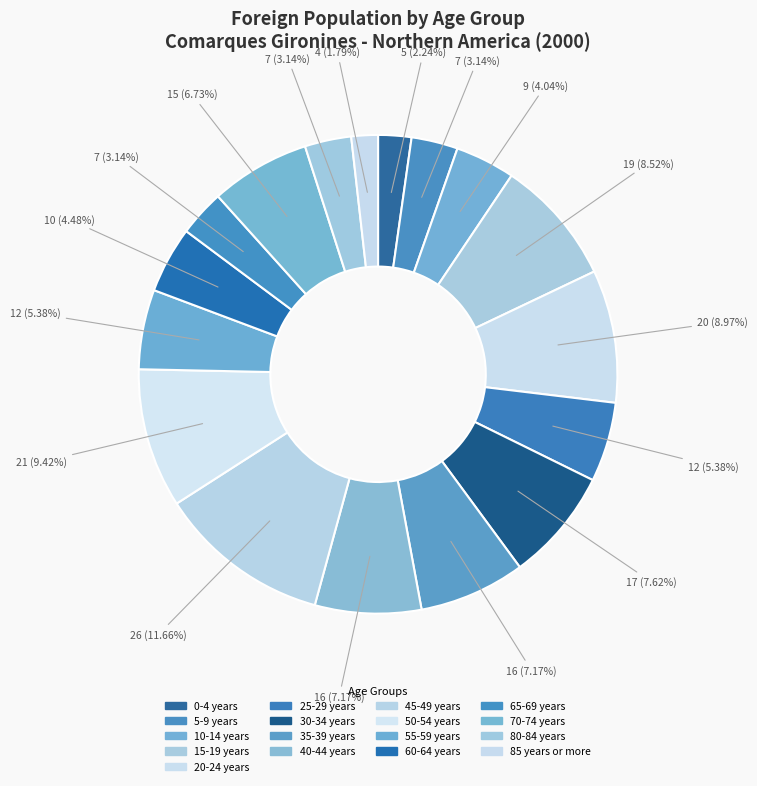

True or false: 15-19 years accounts for 1% of the total.

False